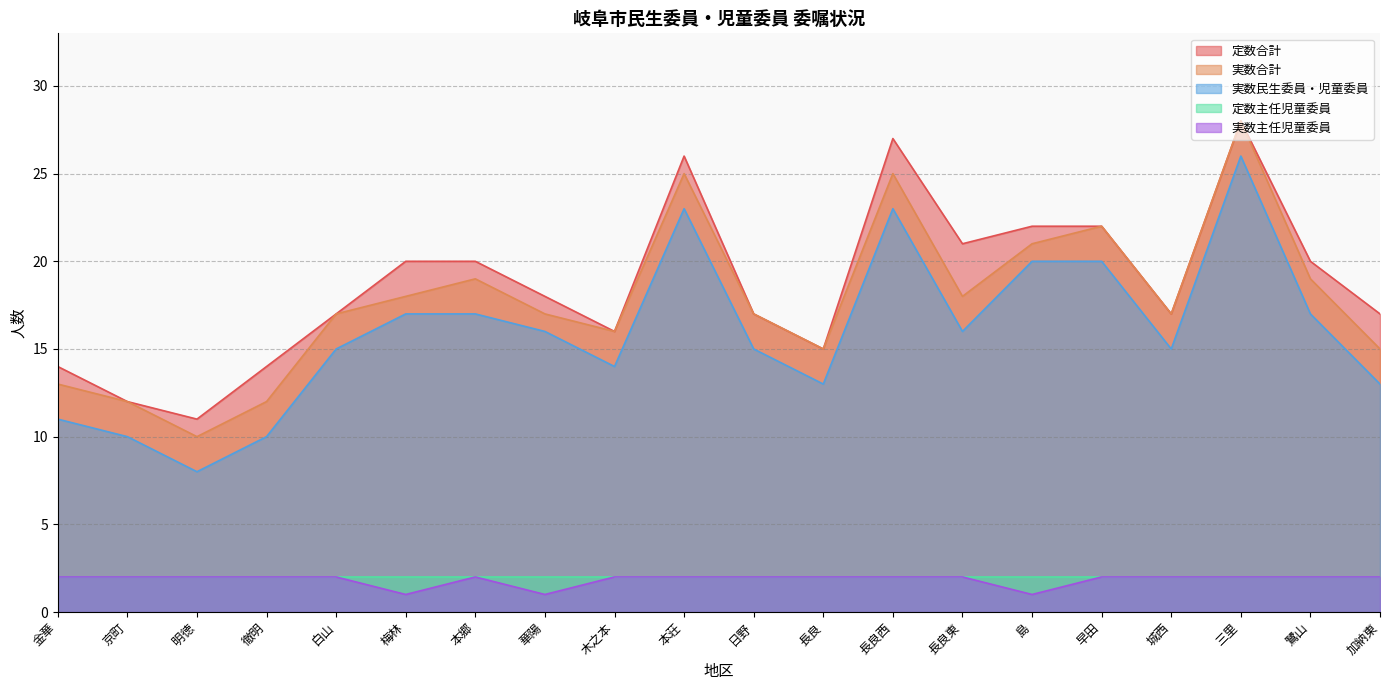

What is the difference between the maximum and minimum values in the 実数合計 series?

18